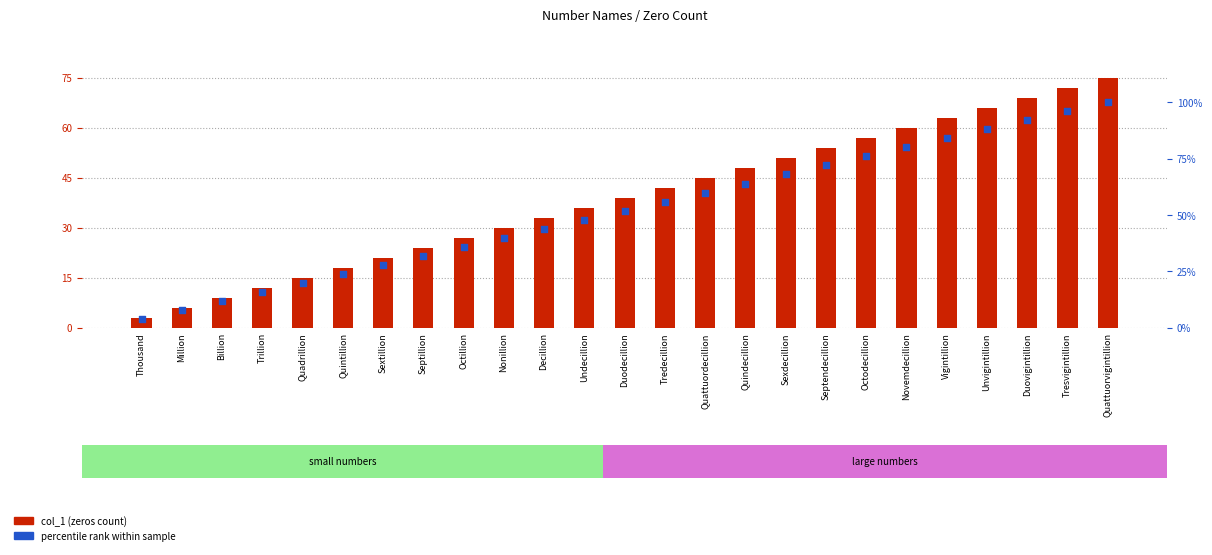

At which category is the sum across all series the highest?

Quattuorvigintillion